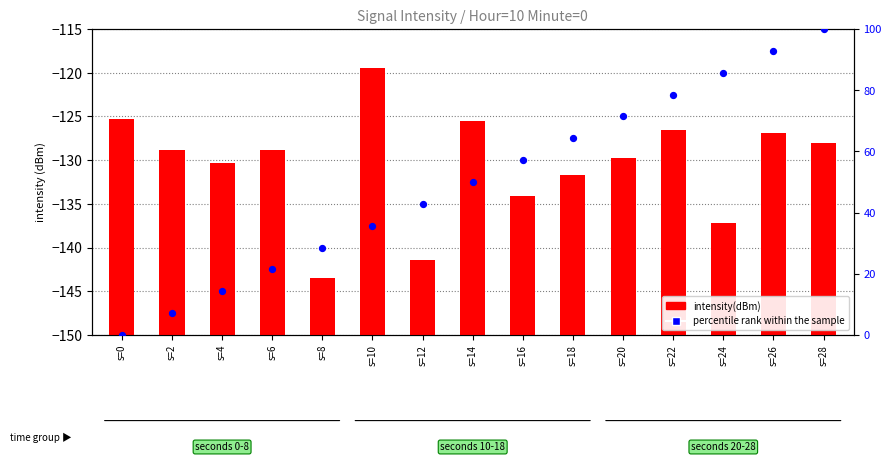

Which series contains the highest Y value?

percentile rank within the sample